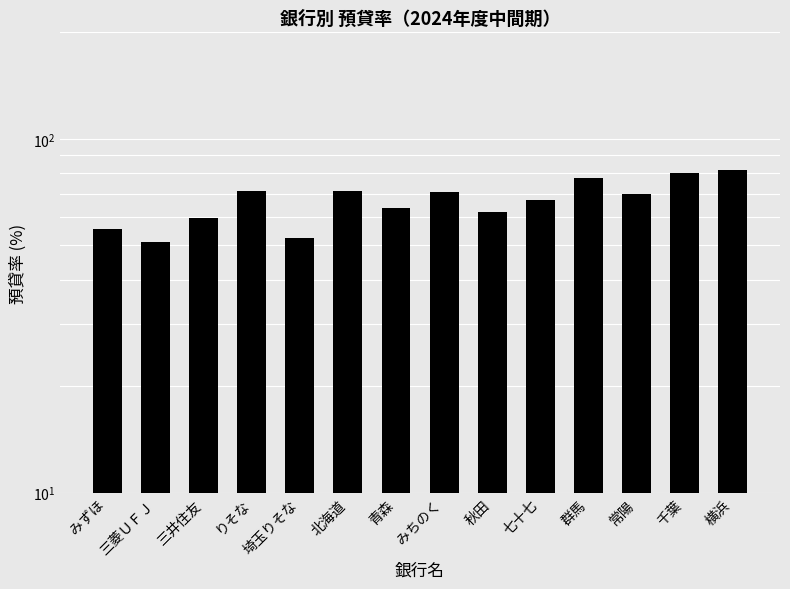

What is the sum of the values at 三菱ＵＦＪ and 群馬?

128.5